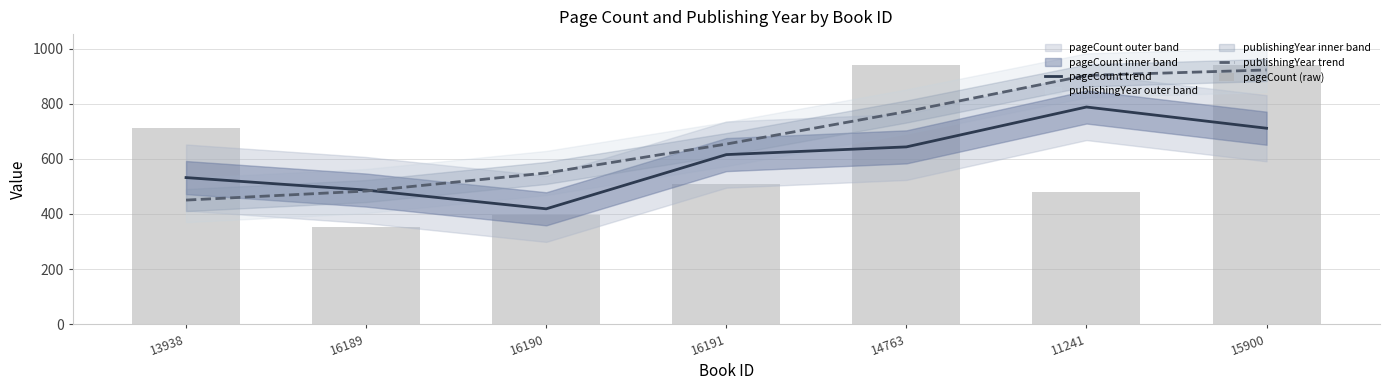

What is the minimum value for pageCount (raw)?

352.0